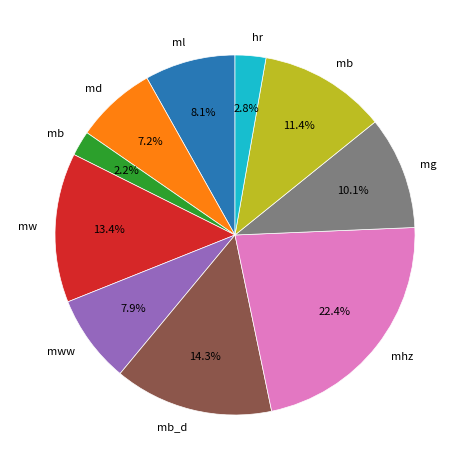

Is there any slice that represents more than half of the pie?

No